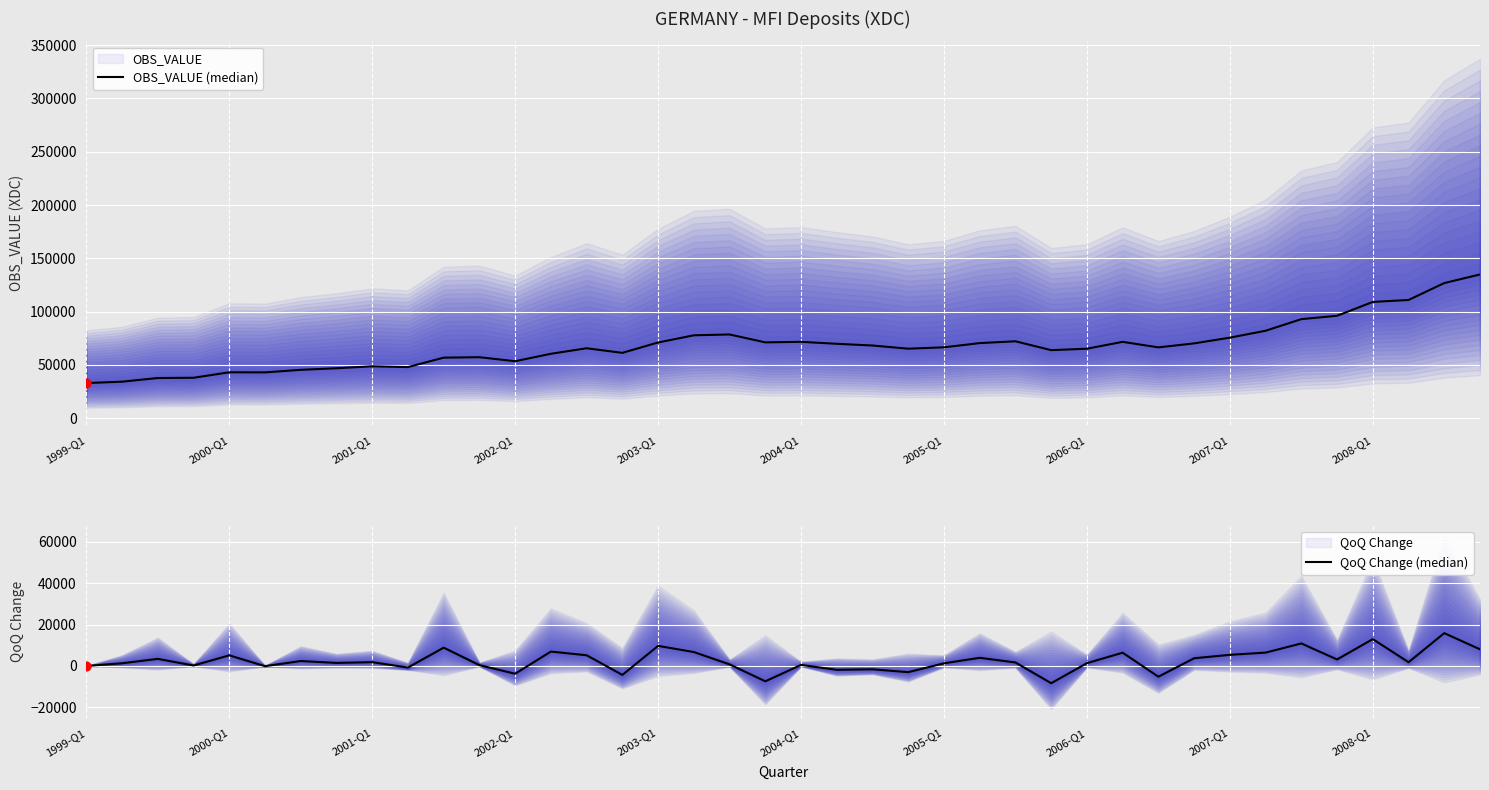

Which series contains the lowest Y value?

QoQ Change (median)